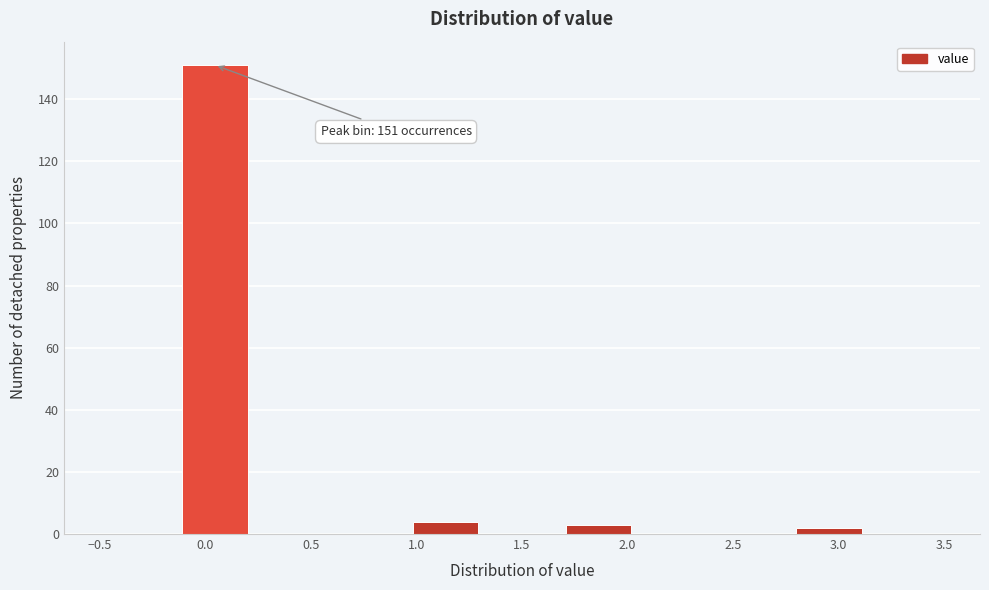

Which range on the x-axis has the tallest bar?

-0.15 to 0.25